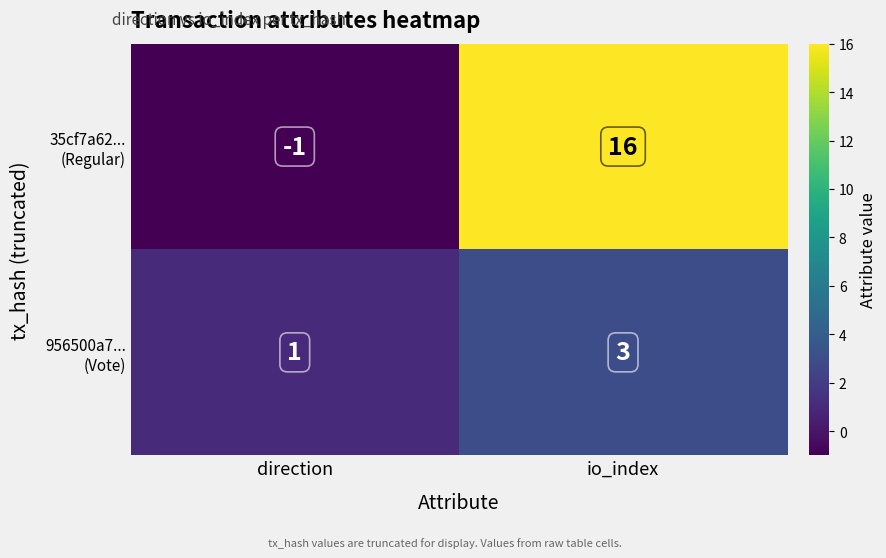

Which label corresponds to the largest value in the chart?

io_index